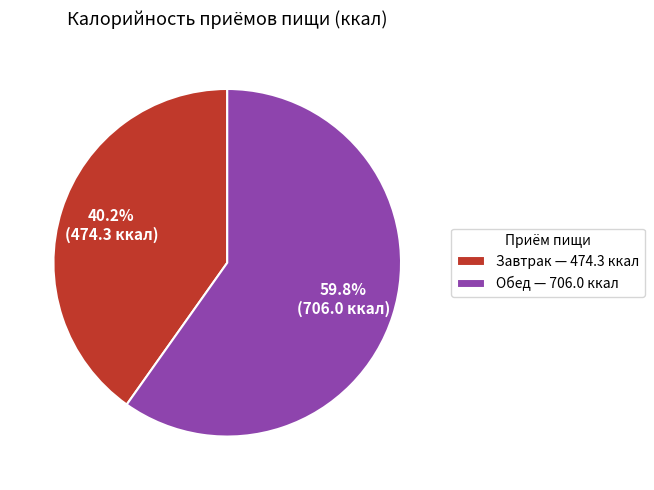

How many segments does this pie chart have?

2